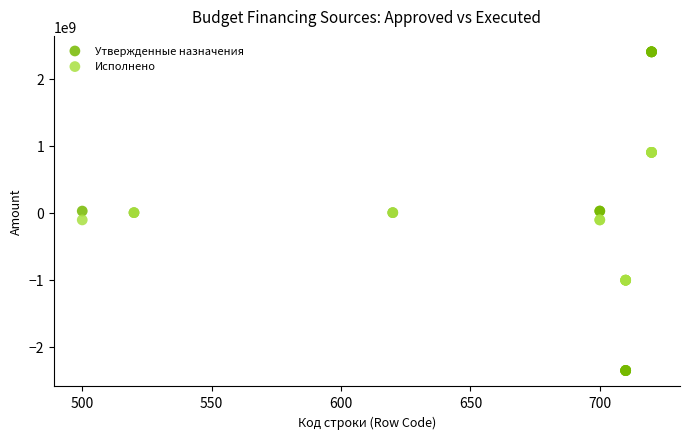

Which series has the widest spread of Y values?

Утвержденные назначения